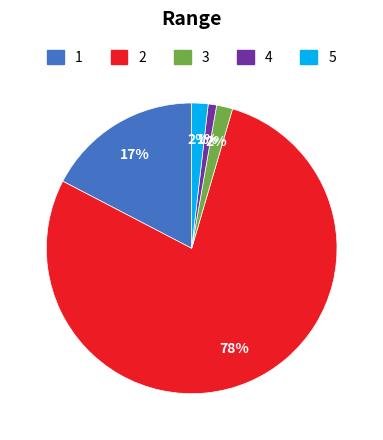

To the nearest percent, what is the average slice percentage?

20%